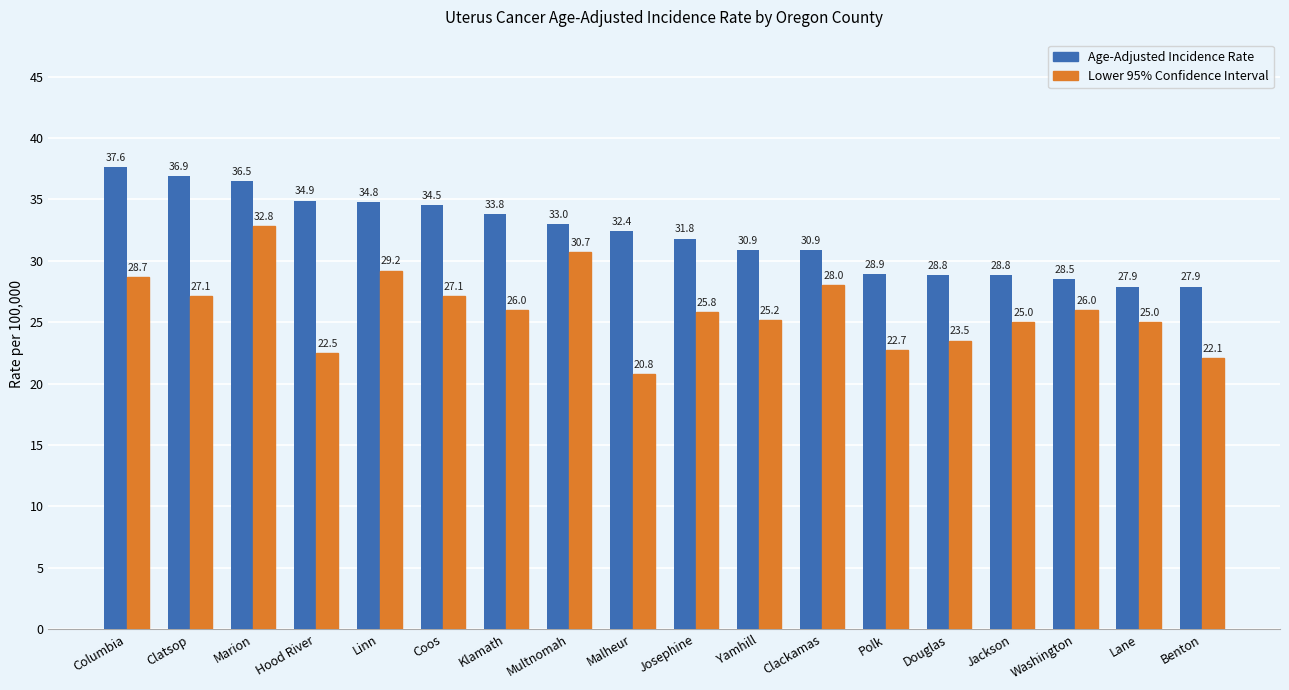

How many data points does each series have?

18